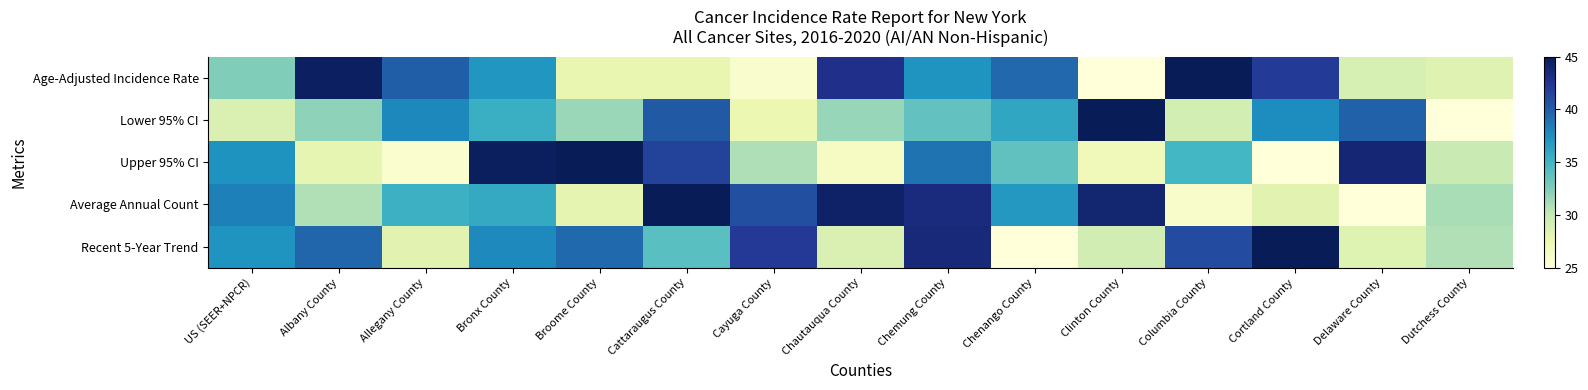

Reading right to left, list all the values displayed in this chart.

Age-Adjusted Incidence Rate: Dutchess County=28.4	Delaware County=29.0	Cortland County=42.1	Columbia County=45.0	Clinton County=25.0	Chenango County=39.5	Chemung County=37.2	Chautauqua County=42.8	Cayuga County=25.8	Cattaraugus County=27.9	Broome County=27.9	Bronx County=37.2	Allegany County=40.0	Albany County=44.6	US (SEER+NPCR)=32.5
Lower 95% CI: Dutchess County=25.0	Delaware County=39.8	Cortland County=37.7	Columbia County=29.1	Clinton County=45.0	Chenango County=36.1	Chemung County=33.7	Chautauqua County=31.7	Cayuga County=27.5	Cattaraugus County=40.3	Broome County=31.6	Bronx County=35.4	Allegany County=37.9	Albany County=32.0	US (SEER+NPCR)=28.7
Upper 95% CI: Dutchess County=29.8	Delaware County=43.8	Cortland County=25.0	Columbia County=34.9	Clinton County=26.9	Chenango County=33.7	Chemung County=39.0	Chautauqua County=26.4	Cayuga County=30.8	Cattaraugus County=41.6	Broome County=45.0	Bronx County=44.6	Allegany County=25.7	Albany County=27.9	US (SEER+NPCR)=37.3
Average Annual Count: Dutchess County=31.1	Delaware County=25.0	Cortland County=28.3	Columbia County=25.9	Clinton County=44.0	Chenango County=37.0	Chemung County=43.4	Chautauqua County=44.3	Cayuga County=40.8	Cattaraugus County=45.0	Broome County=28.0	Bronx County=35.9	Allegany County=35.3	Albany County=30.8	US (SEER+NPCR)=38.4
Recent 5-Year Trend: Dutchess County=30.7	Delaware County=28.5	Cortland County=45.0	Columbia County=41.1	Clinton County=29.4	Chenango County=25.0	Chemung County=43.6	Chautauqua County=28.8	Cayuga County=42.2	Cattaraugus County=34.1	Broome County=39.4	Bronx County=37.8	Allegany County=28.2	Albany County=39.6	US (SEER+NPCR)=37.2